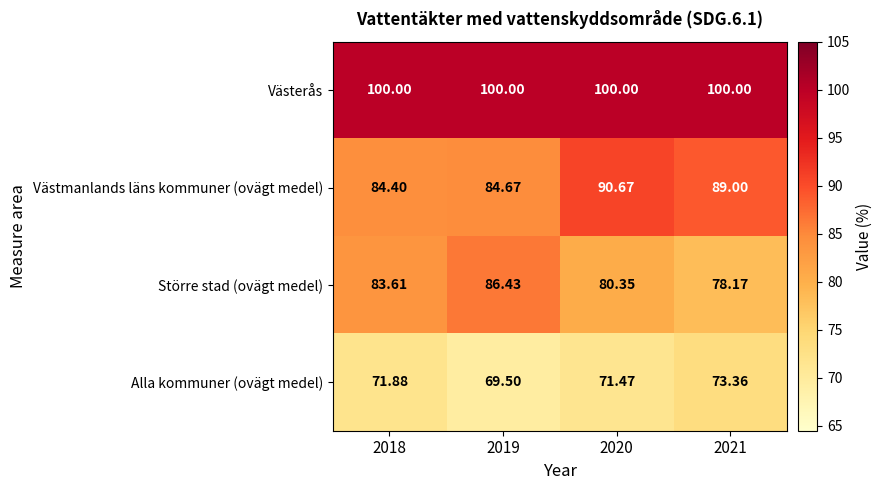

Which series has the largest range (max minus min)?

Större stad (ovägt medel)